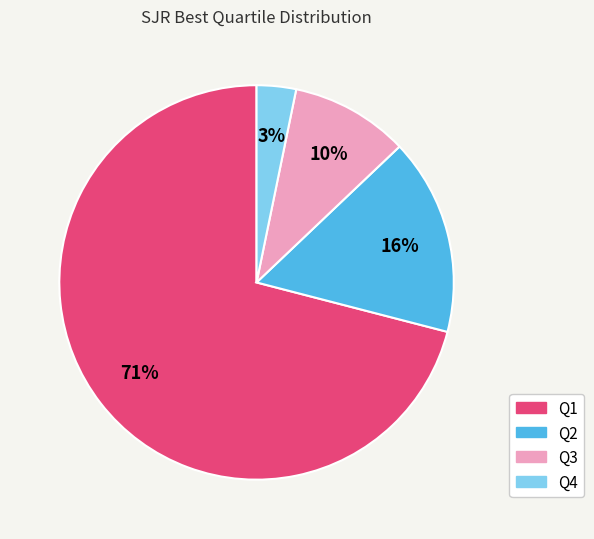

To the nearest percent, what is the difference between the Q3 and Q2 slice percentages?

6%